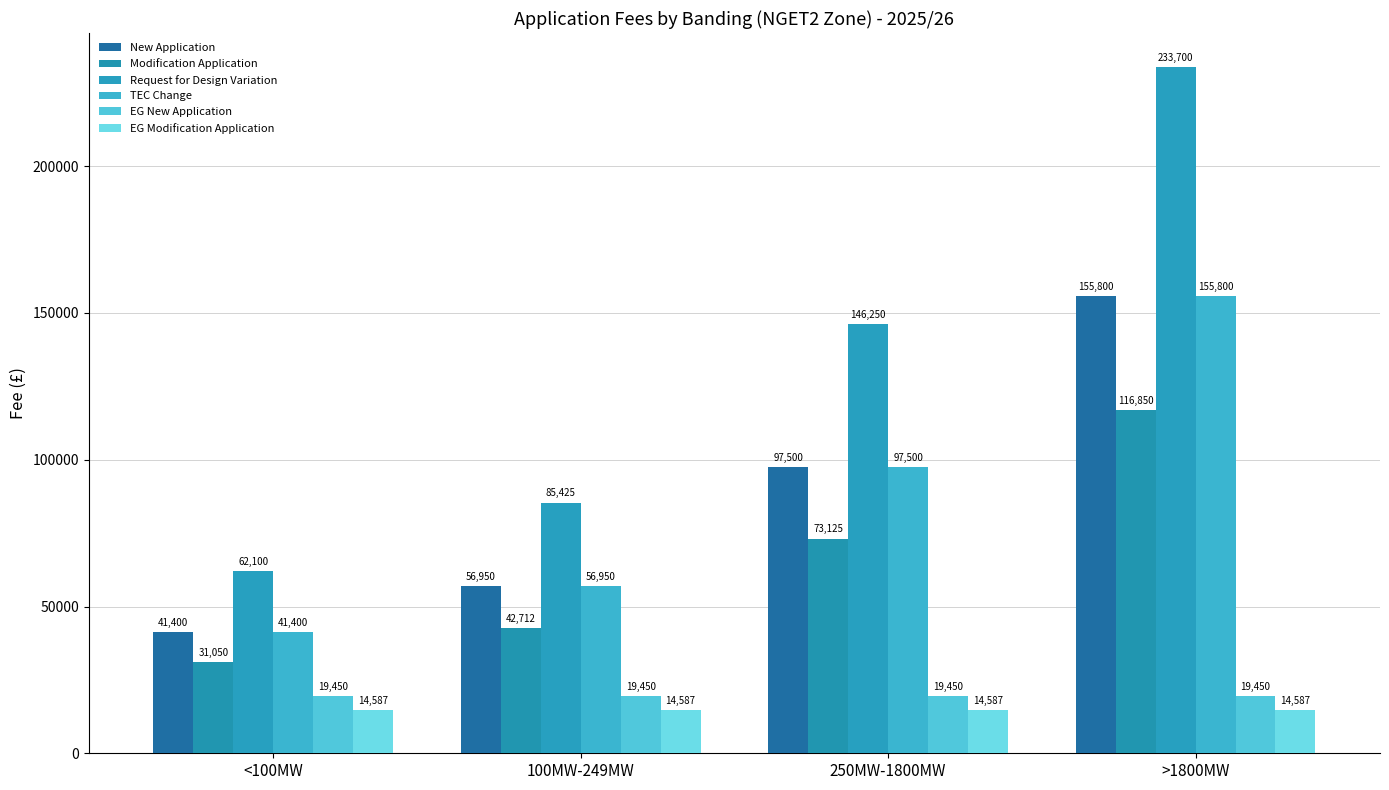

What is the value of the Request for Design Variation bar at the 2nd from the left?

85425.0